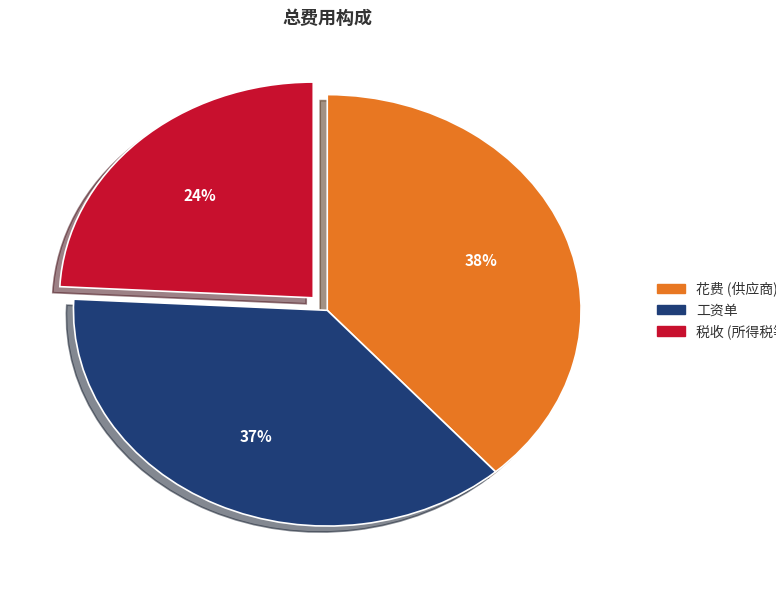

To the nearest percent, what is the difference between the largest and smallest slice percentages?

14%